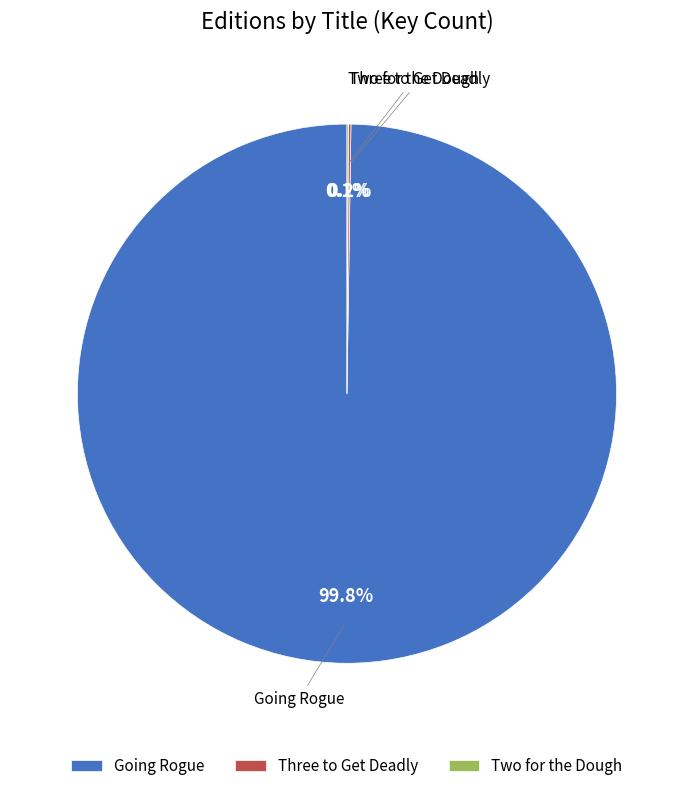

What is the largest slice in the pie chart?

Going Rogue